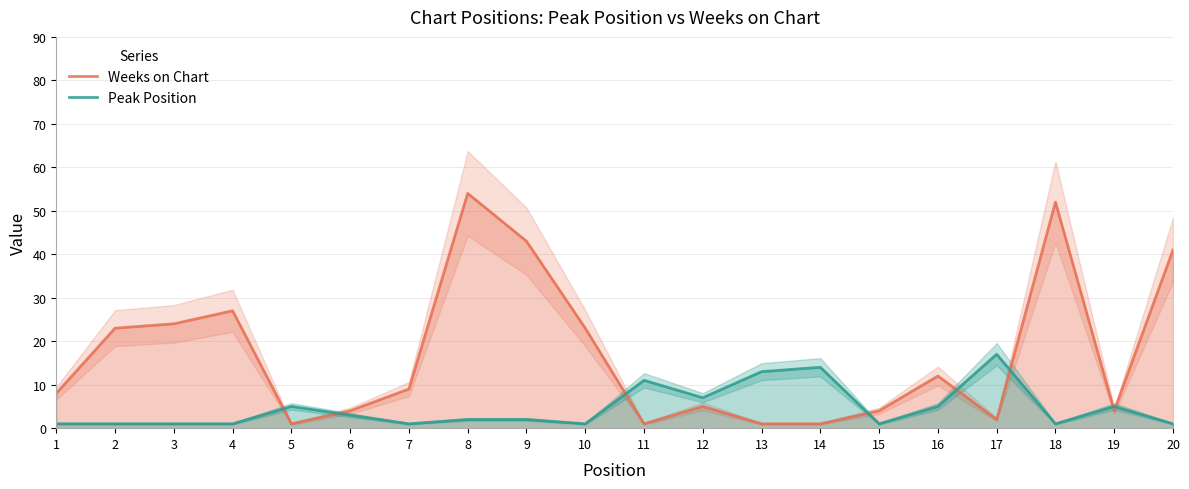

Which category has the lowest value in the Peak Position series?

1